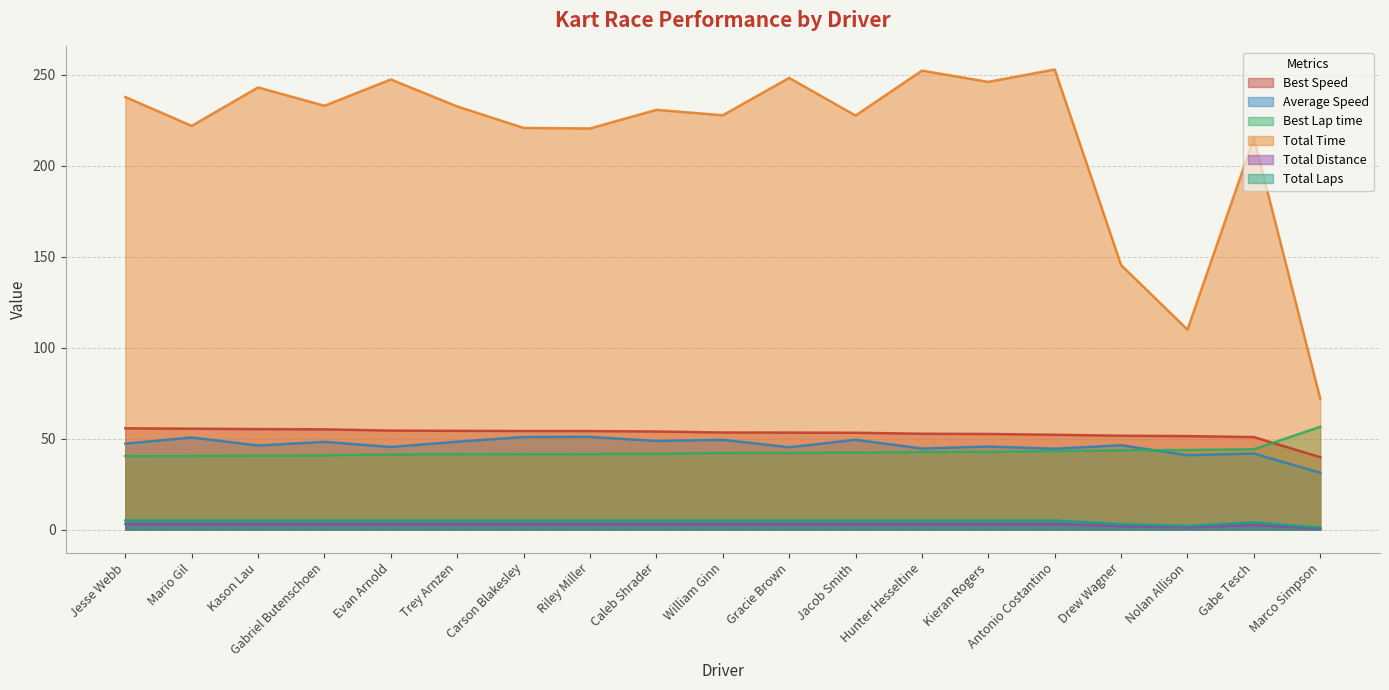

What is the label of the 16th point from the right?

Gabriel Butenschoen